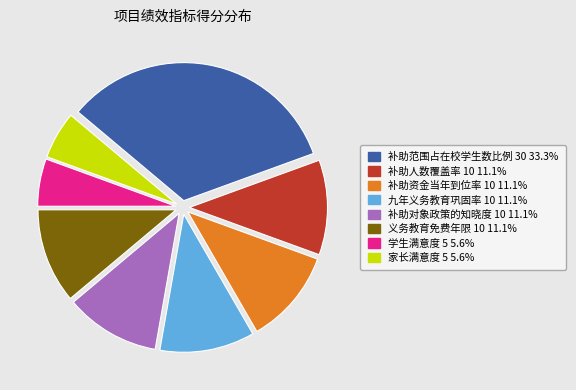

Combined, do 补助人数覆盖率 10 and 补助对象政策的知晓度 10 account for over 50%?

No